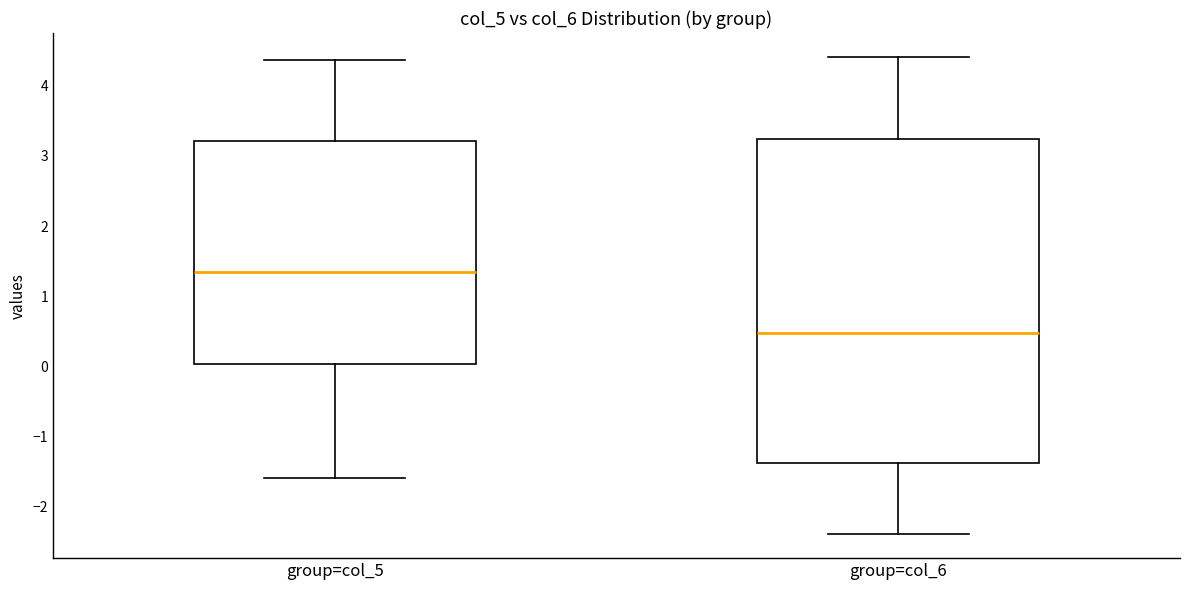

Reading left to right, transcribe this box plot: for each box, give where its median line is, the range the box spans, and where its two whiskers end, as read against the y-axis. The values are not printed on the chart, so give them approximately, as read against the axis.

group=col_5: median 1.4, box 0.0 to 3.2, whiskers -1.6 to 4.4
group=col_6: median 0.5, box -1.4 to 3.2, whiskers -2.4 to 4.4